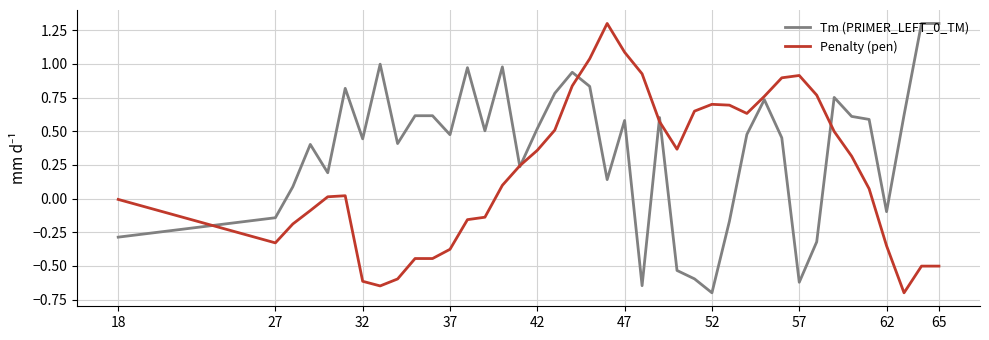

What is the greatest value displayed?

1.3